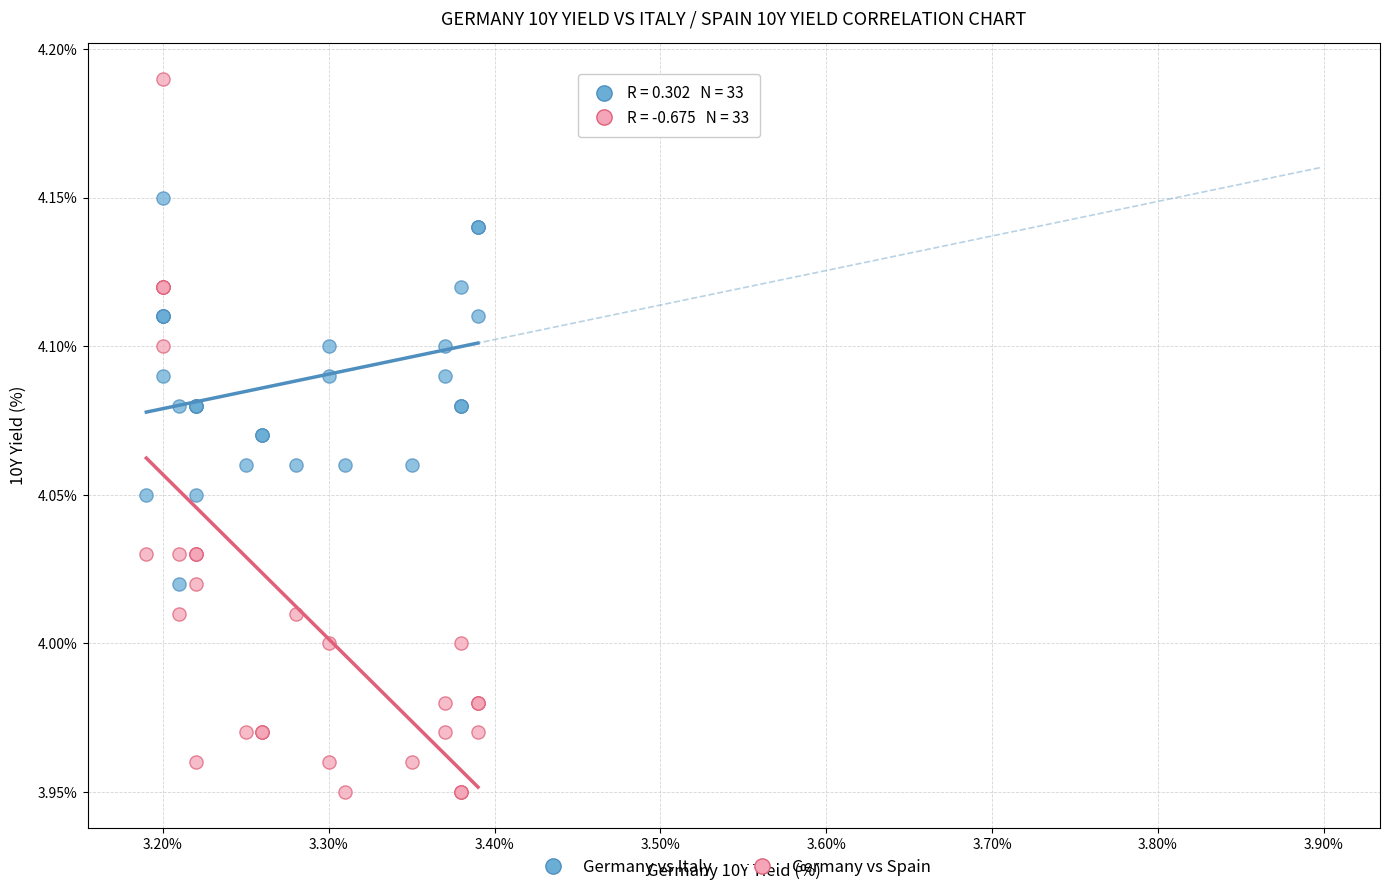

Which series contains the highest Y value?

Germany vs Spain